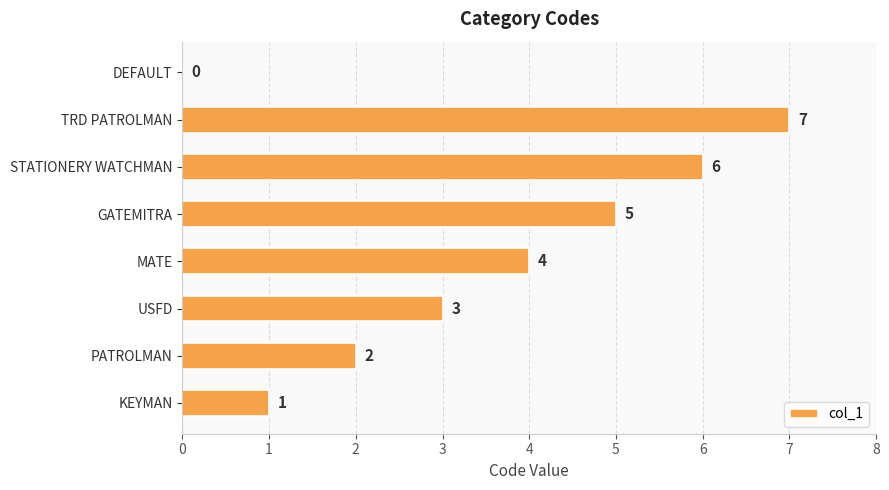

Where is the data nearest to the value 3?

USFD